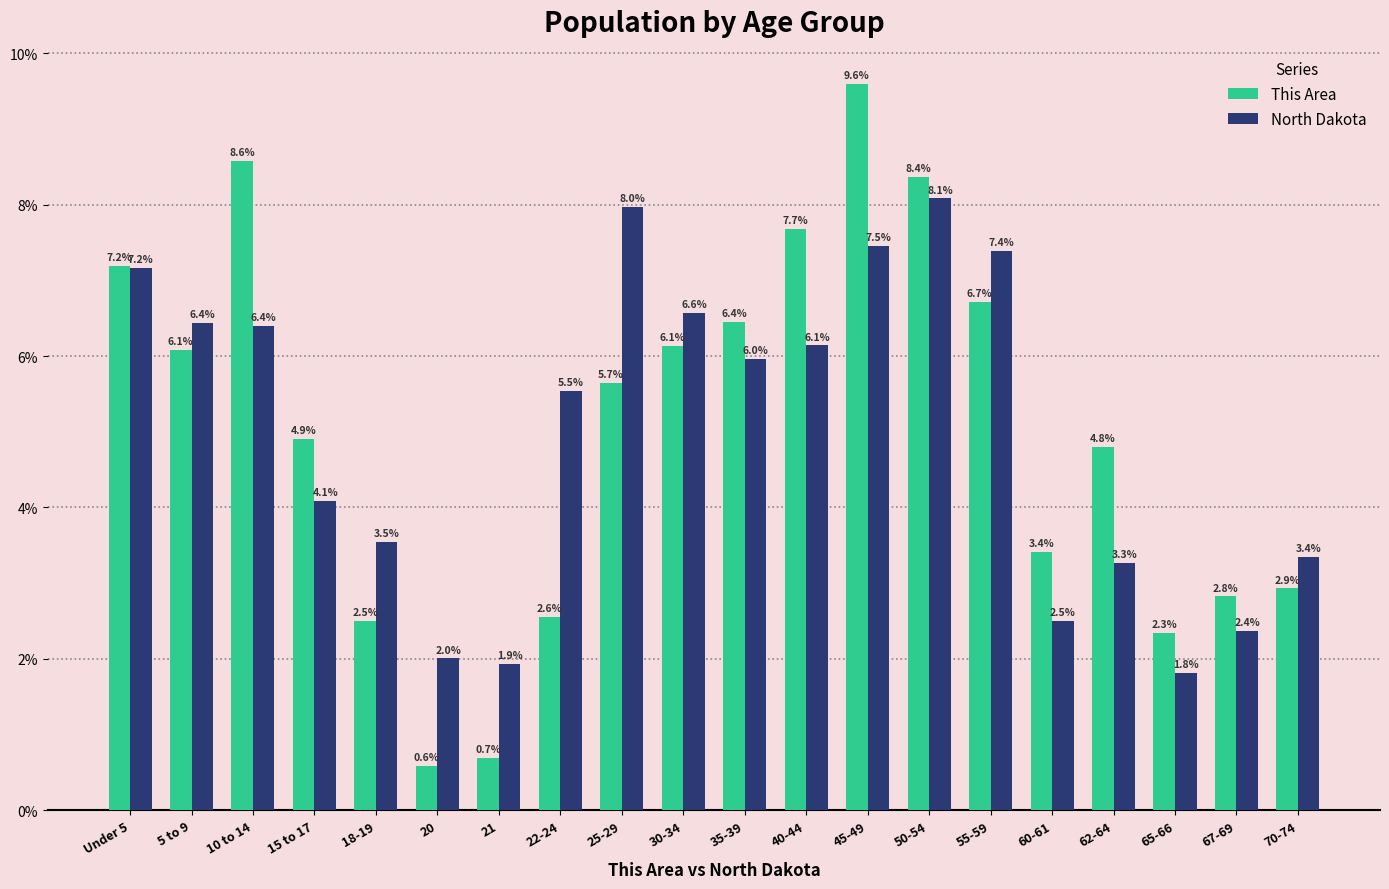

What position from the right is 60-61?

5